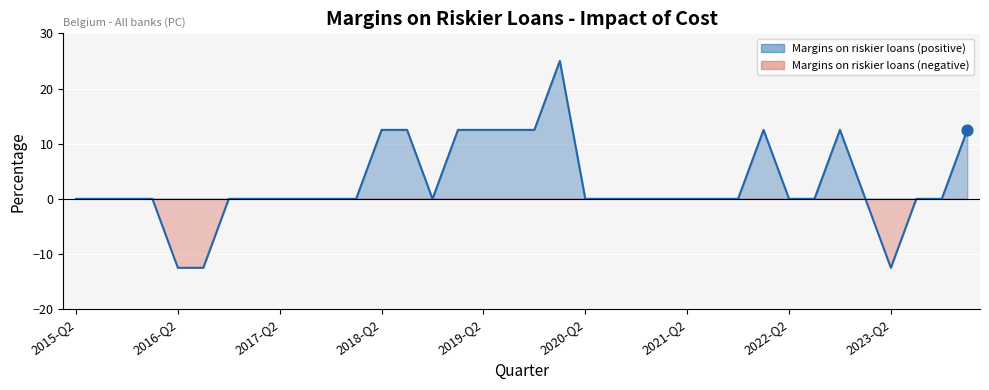

Between 2018-Q2 and 2016-Q3, which is larger?

2018-Q2